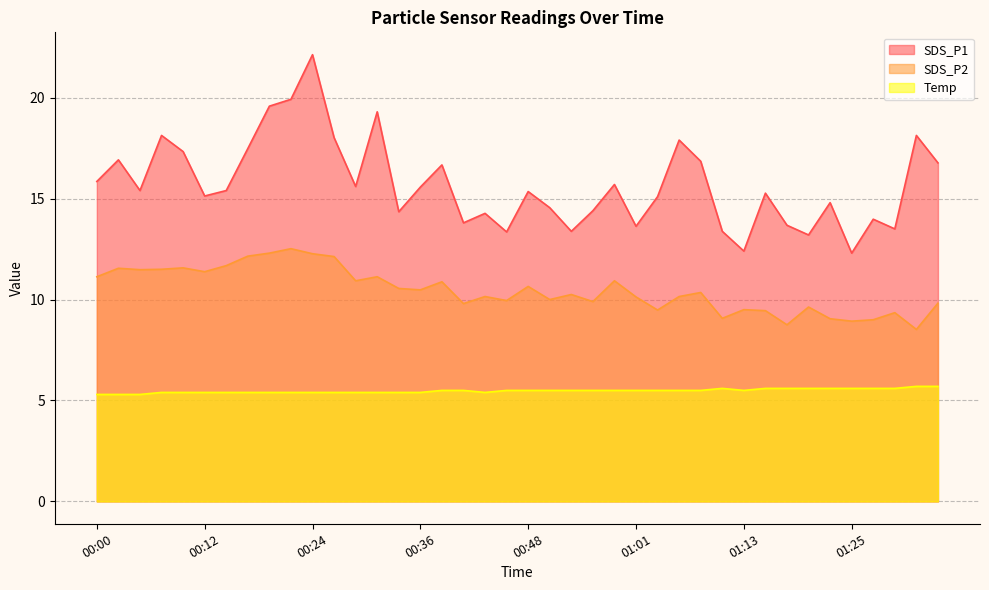

Which has a higher value, 00:34 or 01:27?

00:34